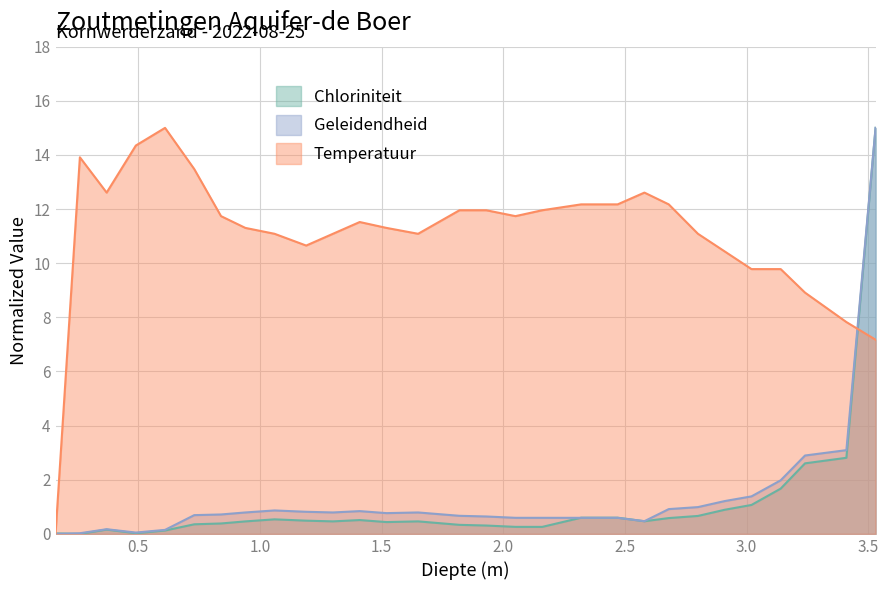

What is the highest value of the Temperatuur series?

15.0